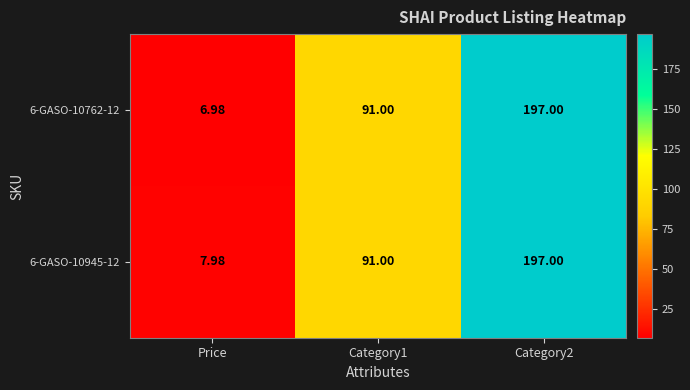

Which series has the largest range (max minus min)?

6-GASO-10762-12